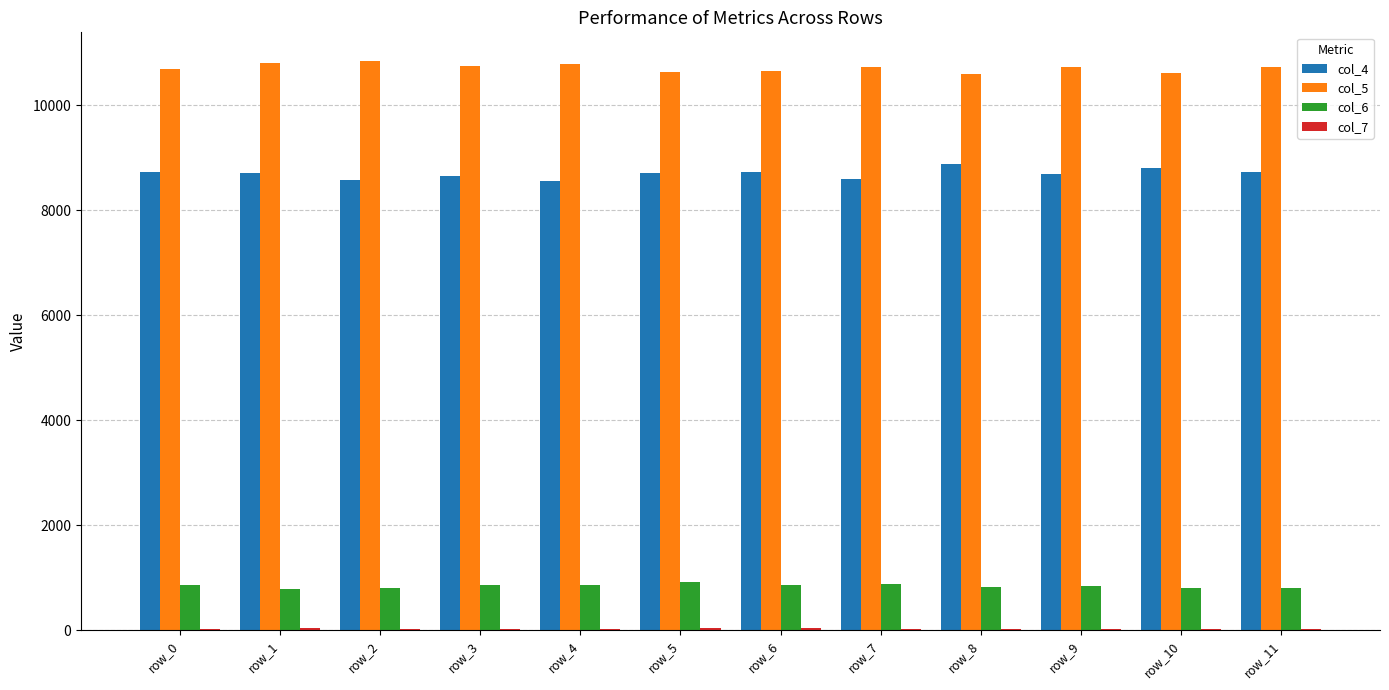

What is the greatest value displayed?

10849